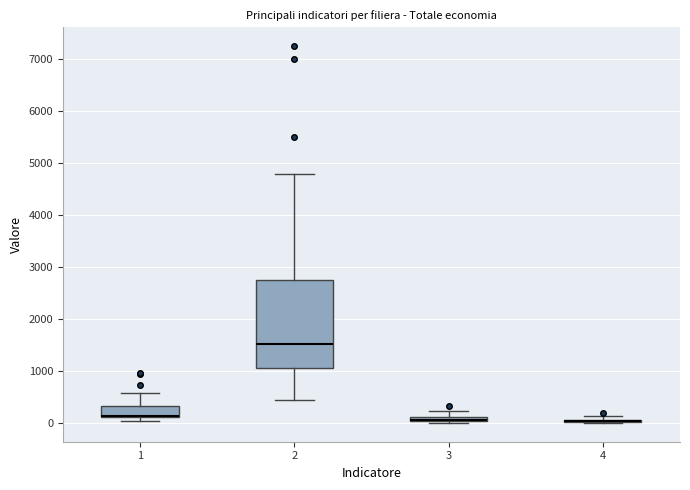

Where does the upper whisker of the box at x = 3 end on the y-axis? The values are not printed on the chart, so give them approximately, as read against the axis.

200